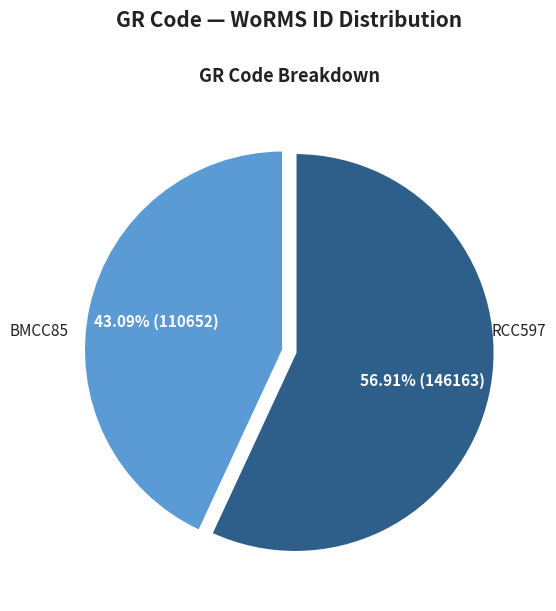

Does any single category account for the majority?

Yes